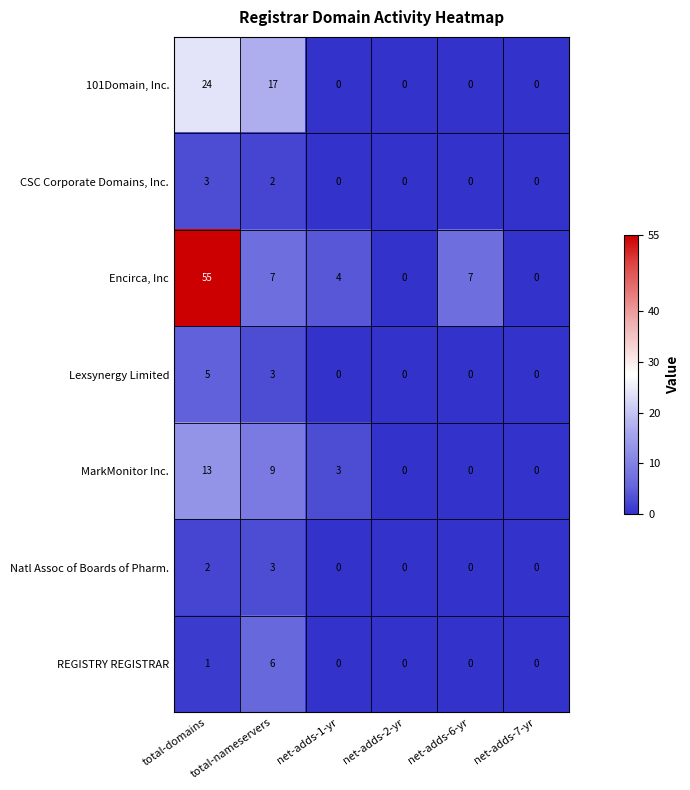

At how many categories does at least one series exceed 26?

1